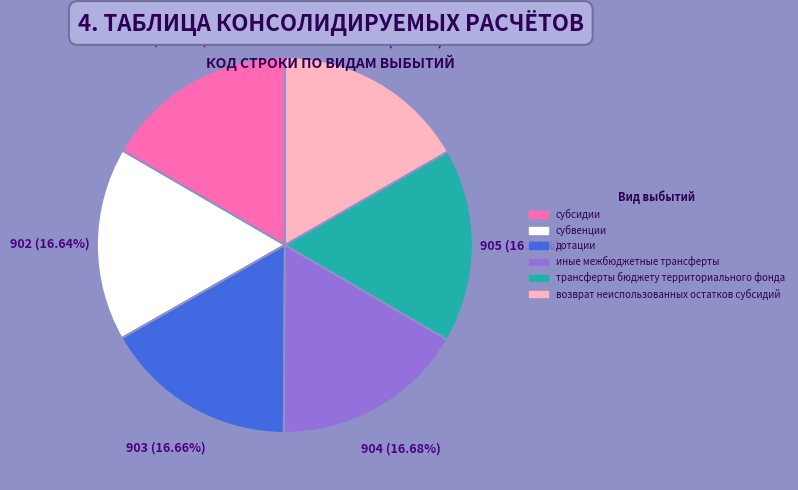

What percentage is NOT represented by возврат неиспользованных остатков субсидий?

83.3%